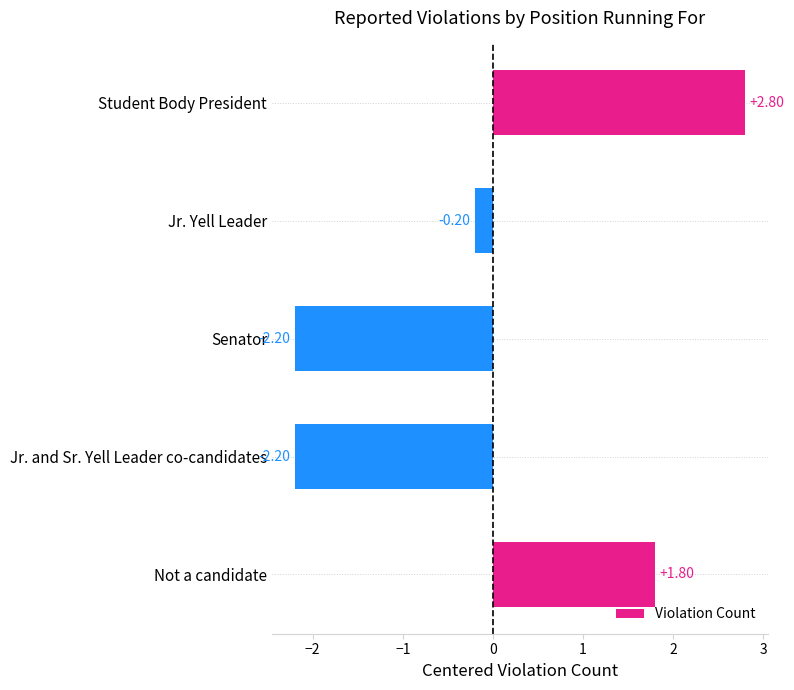

What is the sum of the values at Jr. Yell Leader and Jr. and Sr. Yell Leader co-candidates?

-2.4